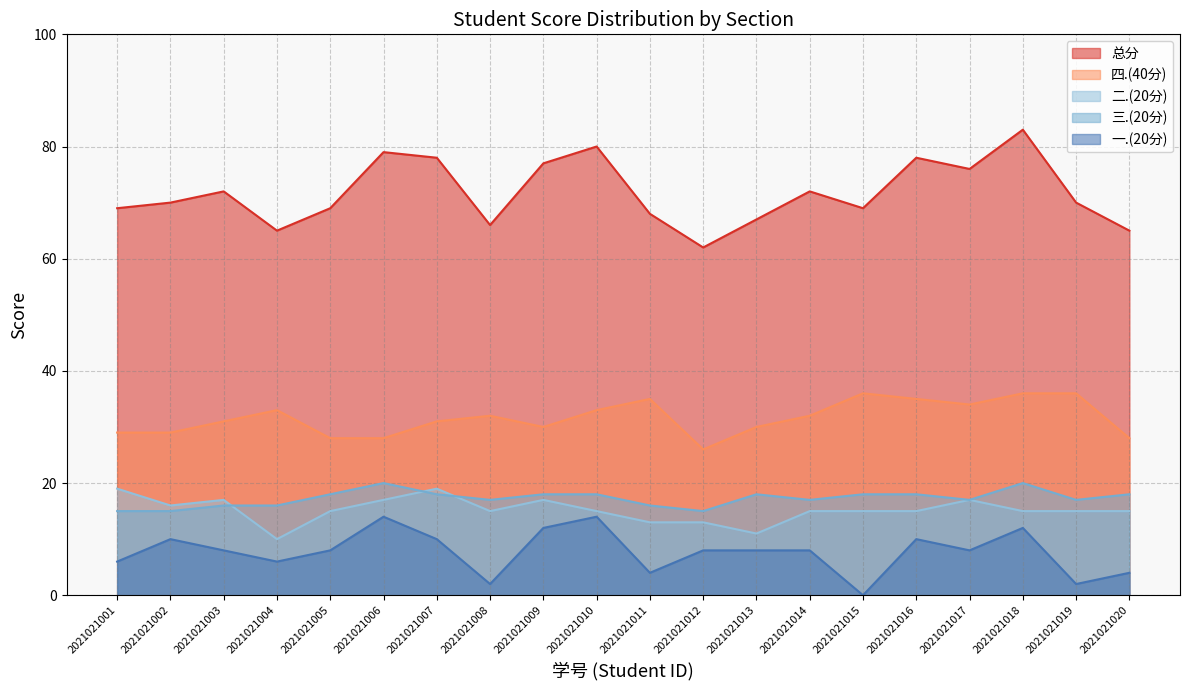

True or false: 四.(40分) has a value of 50 at 2021021011.

False